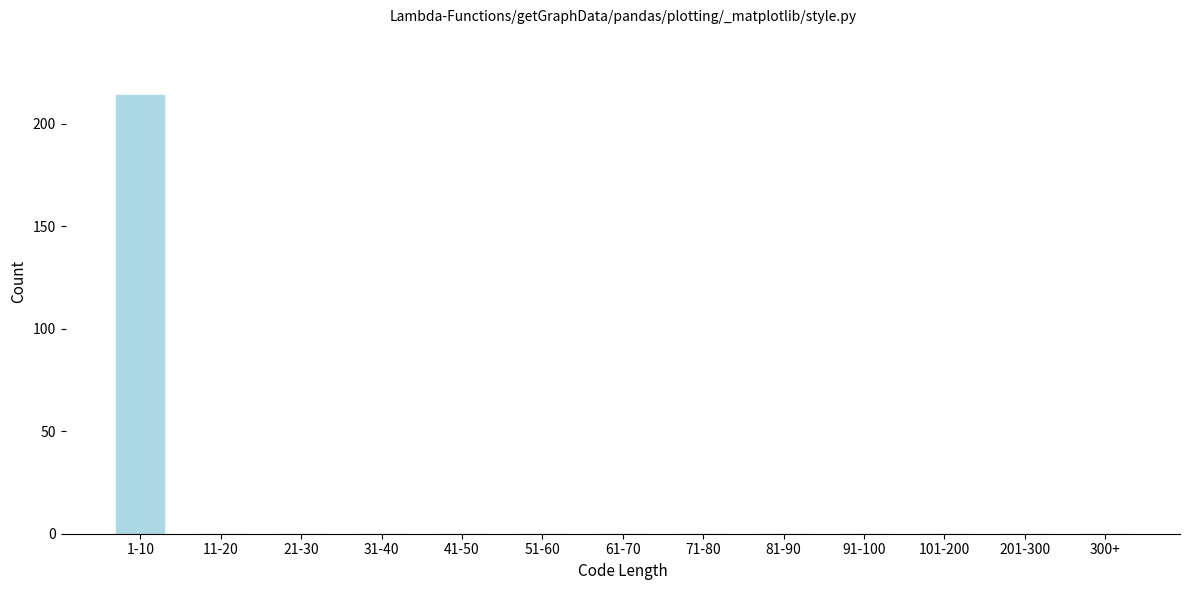

Reading right to left, what are all the values shown in this chart?

300+=0	201-300=0	101-200=0	91-100=0	81-90=0	71-80=0	61-70=0	51-60=0	41-50=0	31-40=0	21-30=0	11-20=0	1-10=214